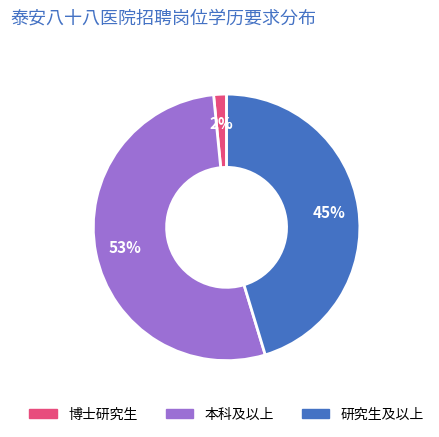

True or false: 研究生及以上 accounts for 45% of the total.

True